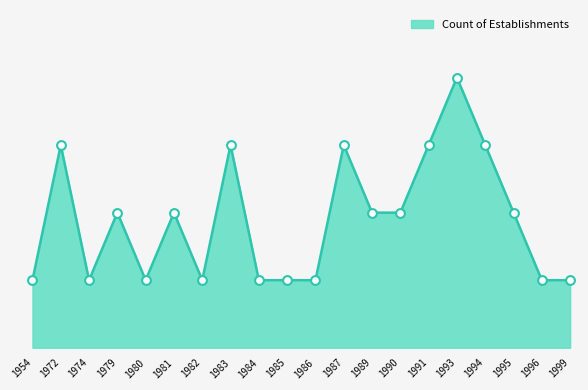

Approximately how many times larger is the value at 1991 compared to 1974?

3.0